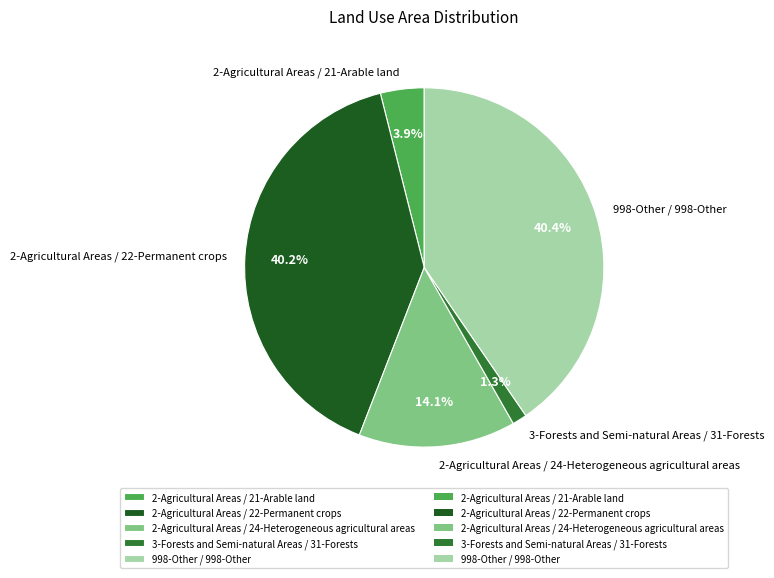

Is there any slice that represents more than half of the pie?

No